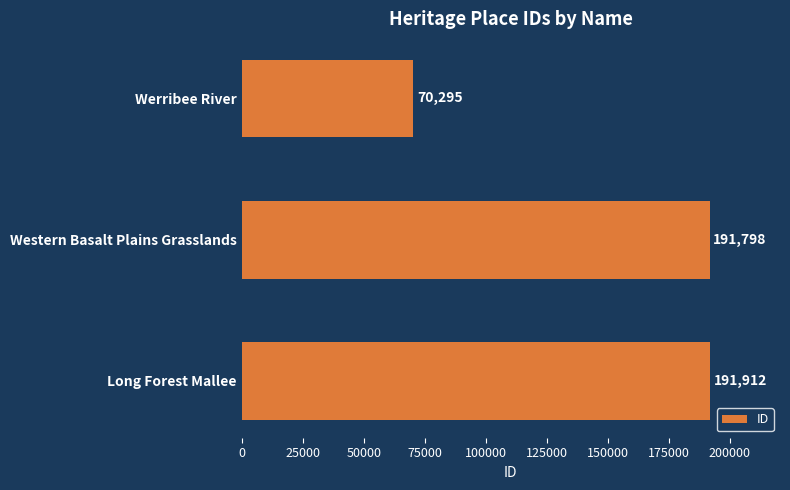

Where is the data nearest to the value 131103?

Western Basalt Plains Grasslands